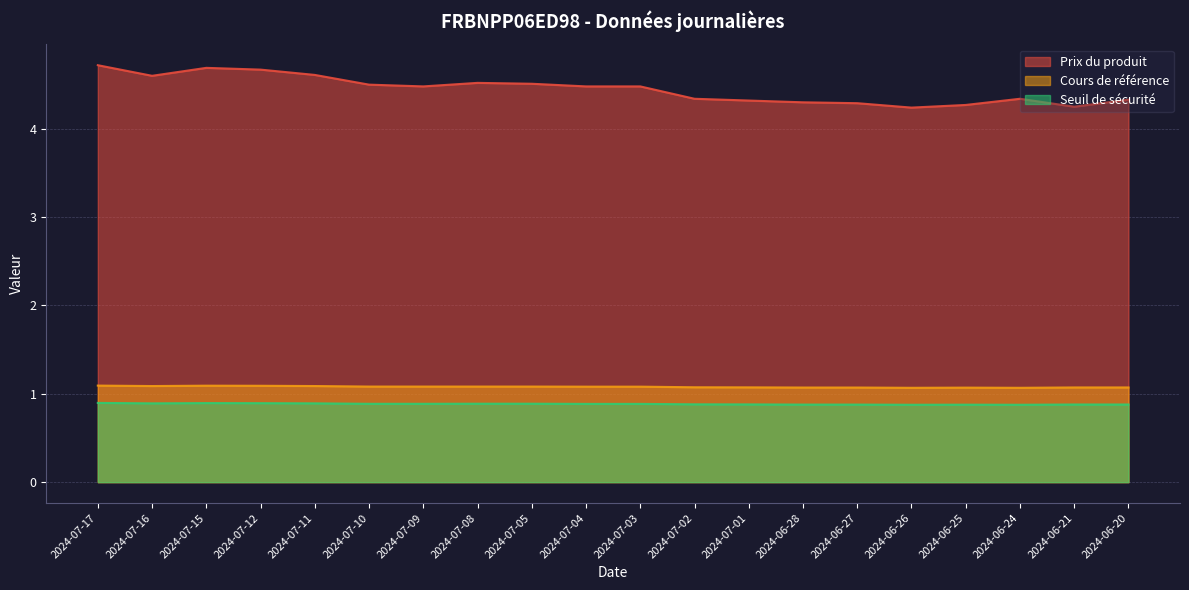

The Prix du produit series shows 7.5 at 2024-07-05. True or false?

False